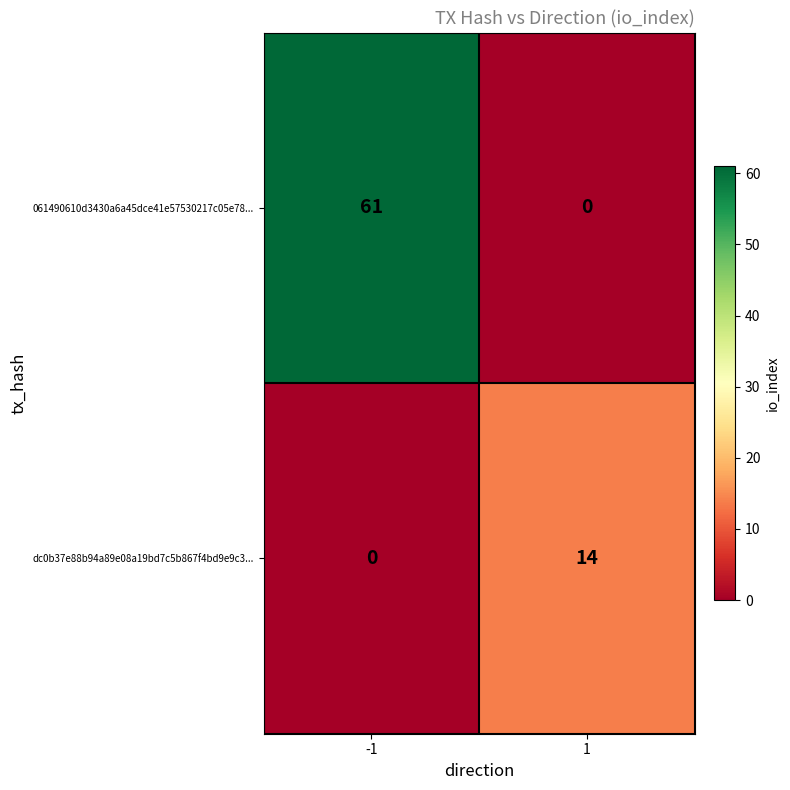

What is the difference between the dc0b37e88b94a89e08a19bd7c5b867f4bd9e9c3... values at -1 and 1?

14